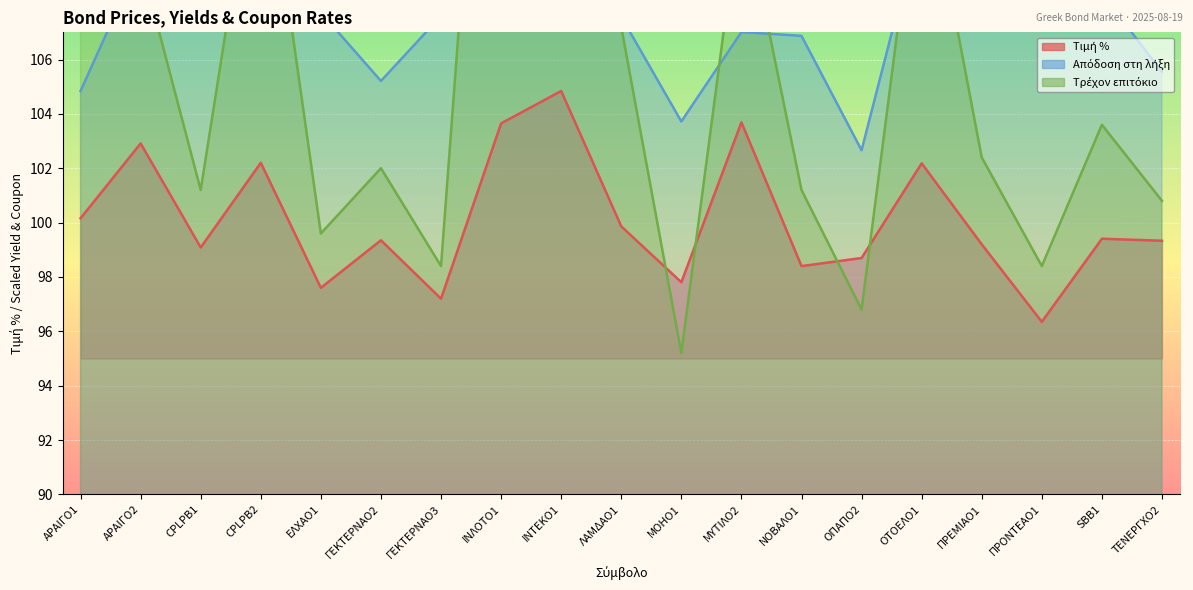

How many interior local valleys does the Τρέχον επιτόκιο series have?

6